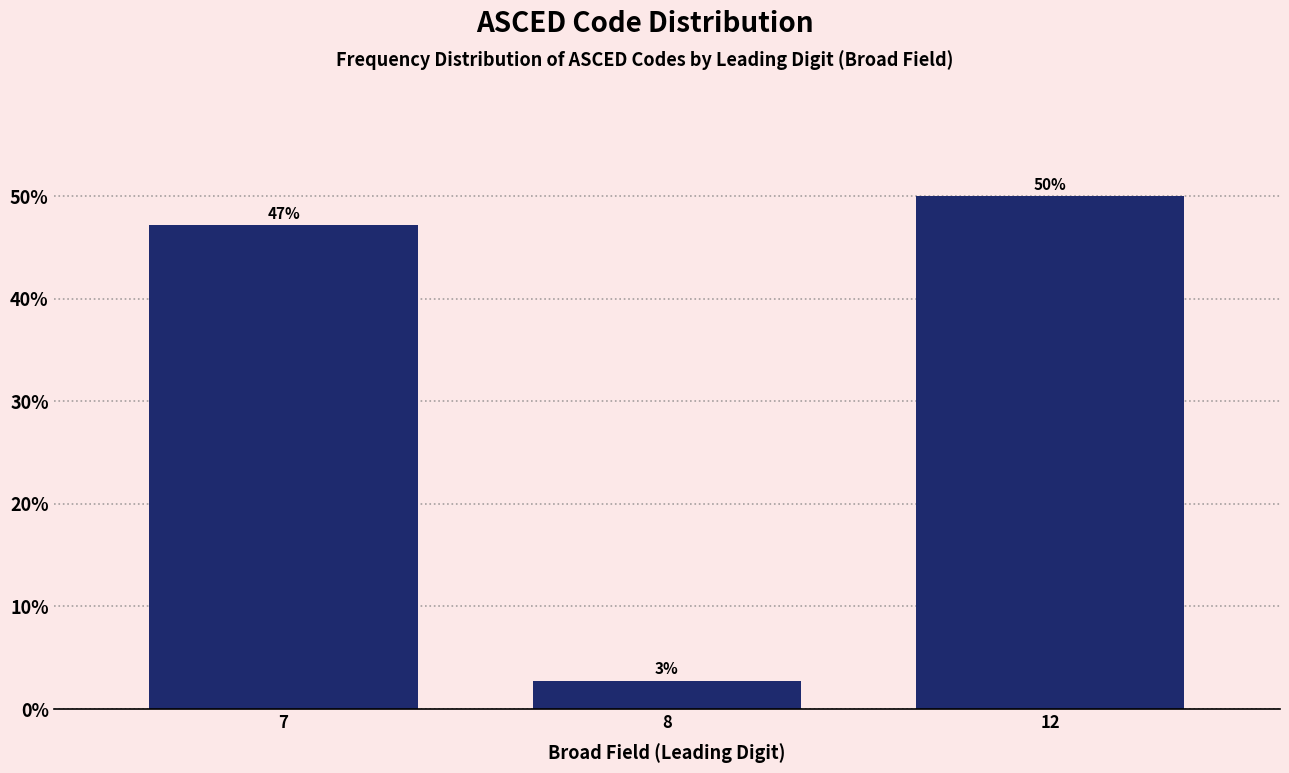

What is the ratio of the value at 12 to the value at 7?

1.1